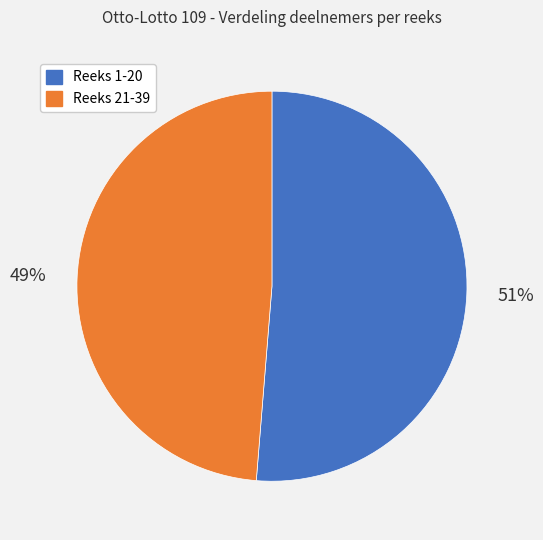

Is there any slice that represents more than half of the pie?

Yes